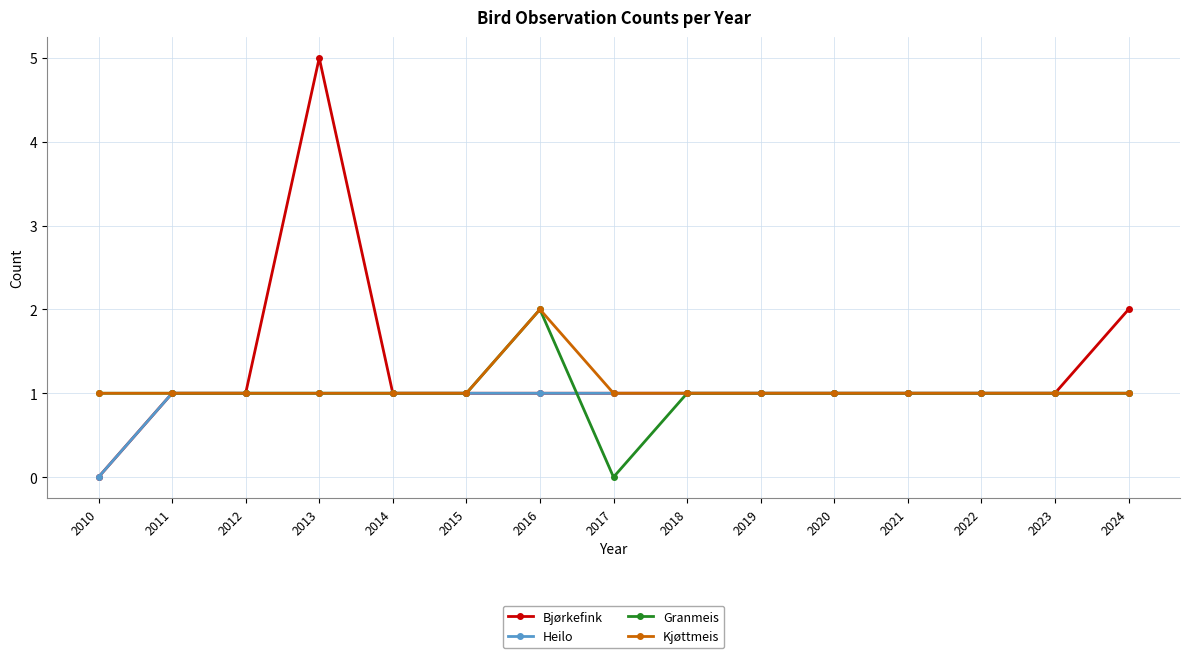

What is the total value across all series at 2016?

6